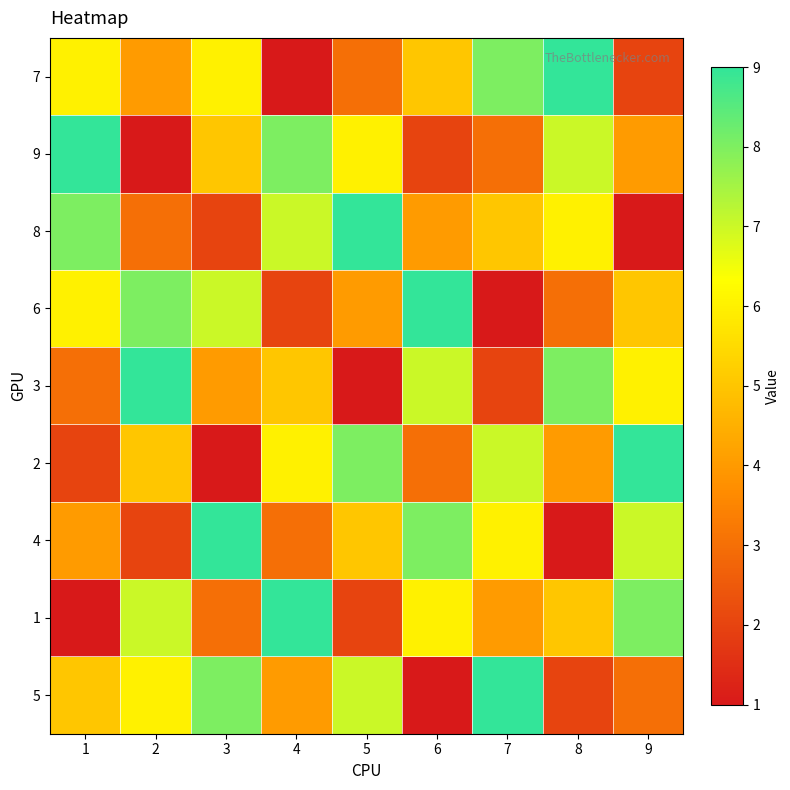

List the series in order of their peak value, highest first.

7, 9, 8, 6, 3, 2, 4, 1, 5